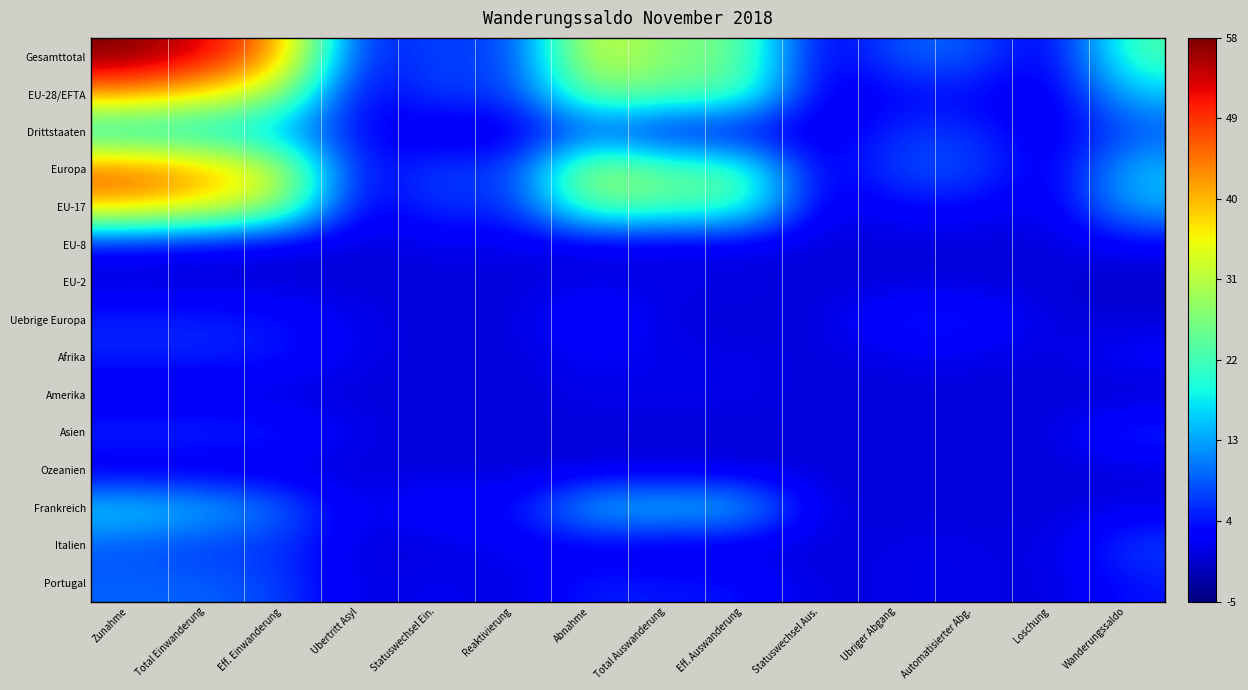

Which series changed the most between Reaktivierung and Total Auswanderung?

Gesamttotal